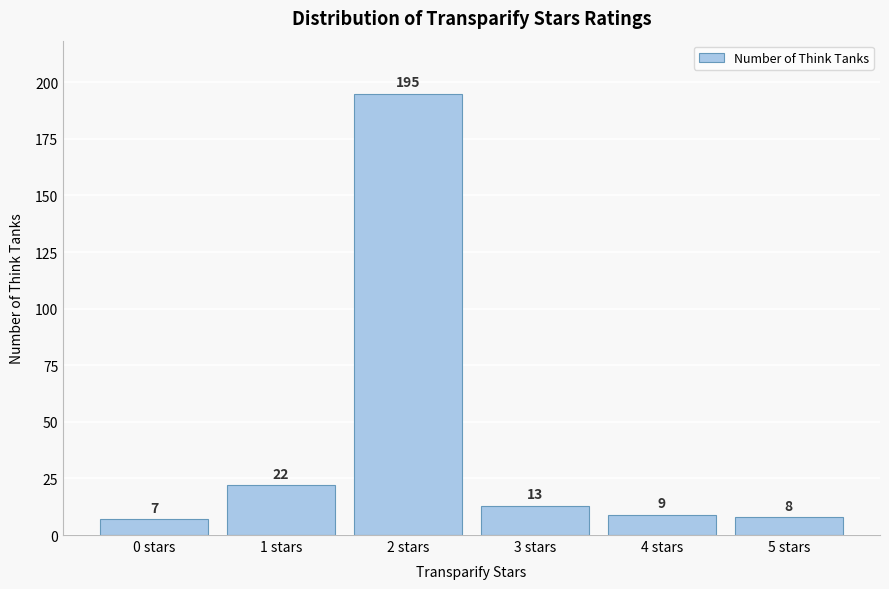

Reading left to right, list all the values displayed in this chart.

0 stars=7	1 stars=22	2 stars=195	3 stars=13	4 stars=9	5 stars=8